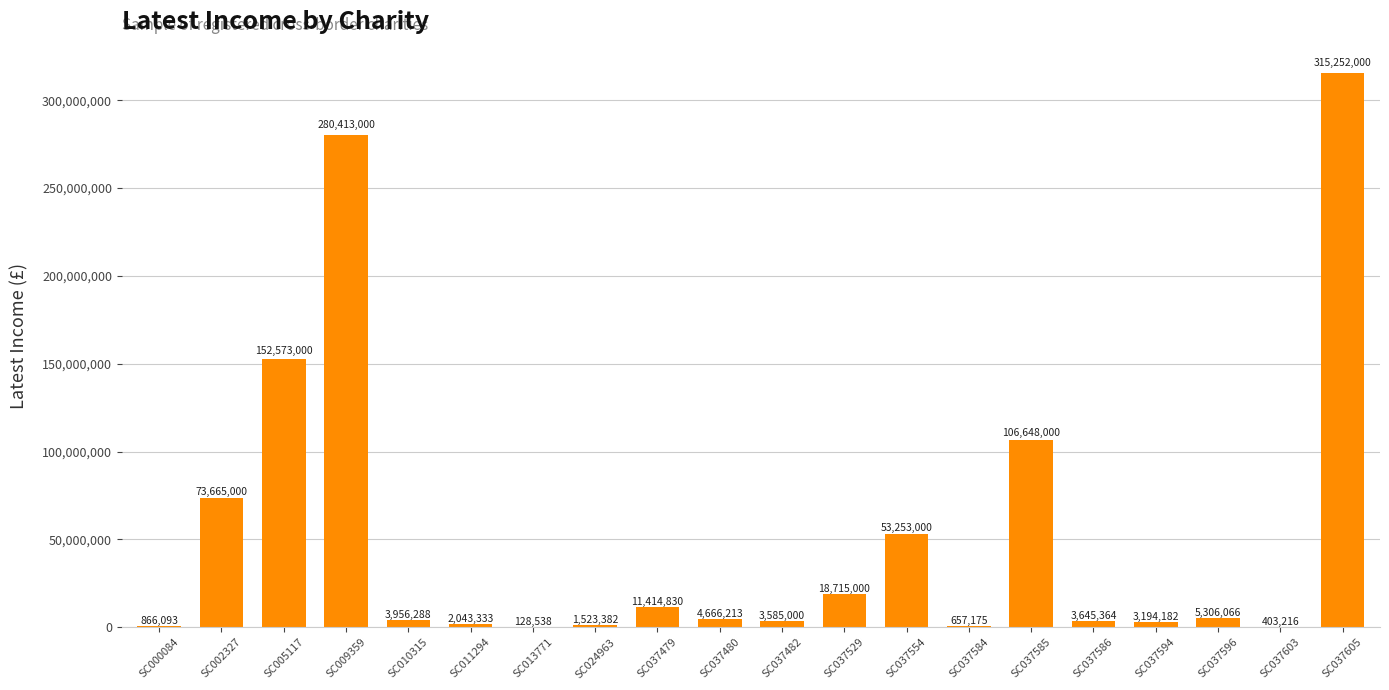

Between SC009359 and SC002327, which is larger?

SC009359